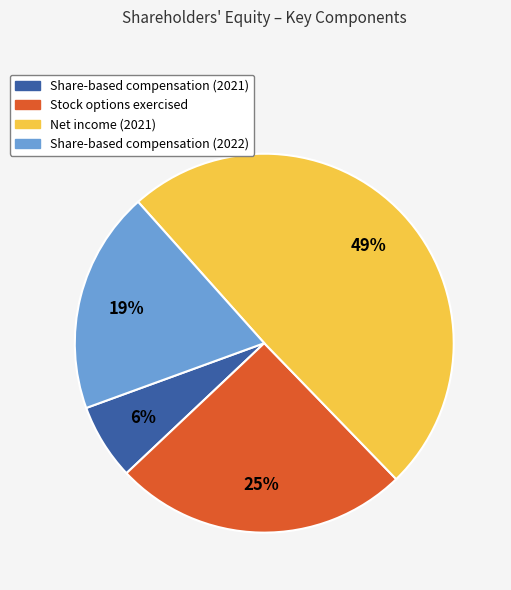

To the nearest percent, what is the difference between the largest and smallest slice percentages?

43%